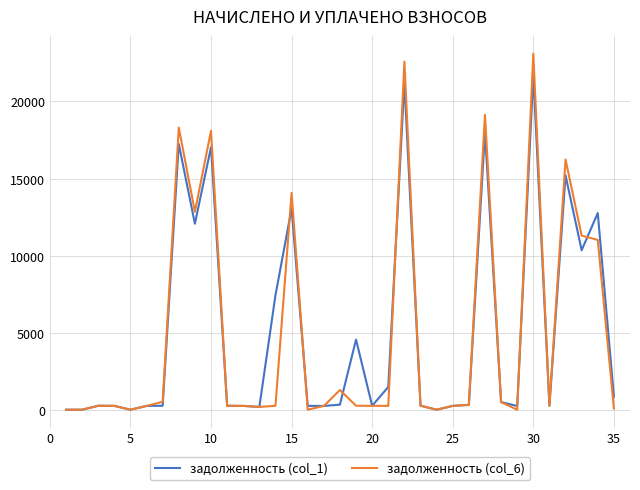

True or false: задолженность (col_1) has more than 1 interior local peaks.

True